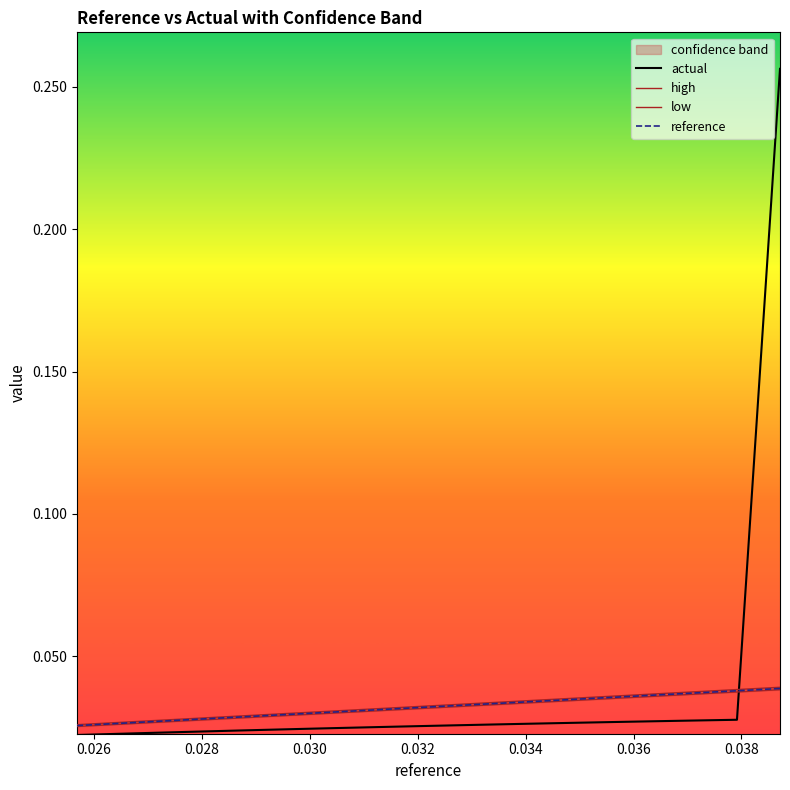

Is it true that reference equals 0.0 at 9?

False